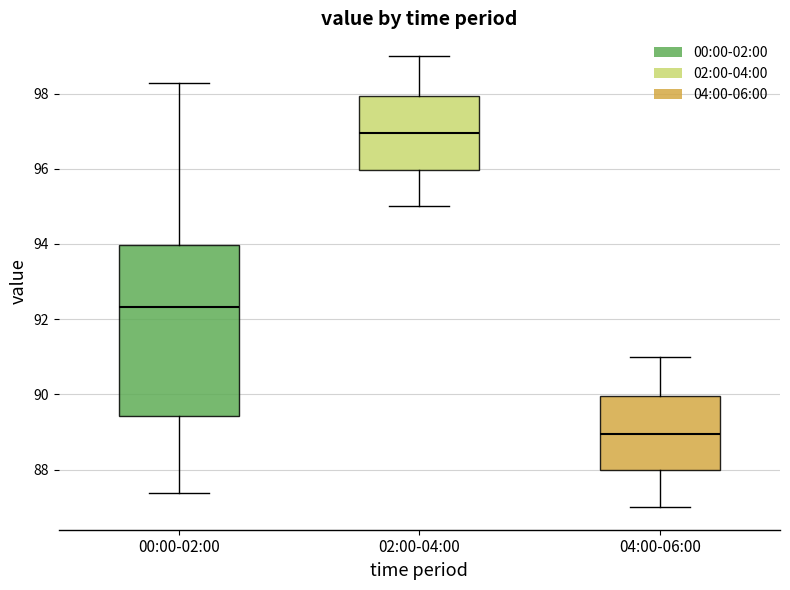

Reading left to right, read every box against the y-axis: the position of its median line, the range the box covers, and the ends of its whiskers. The values are not printed on the chart, so give them approximately, as read against the axis.

00:00-02:00: median 92.4, box 89.4 to 94.0, whiskers 87.4 to 98.2
02:00-04:00: median 97.0, box 96.0 to 98.0, whiskers 95.0 to 99.0
04:00-06:00: median 89.0, box 88.0 to 90.0, whiskers 87.0 to 91.0